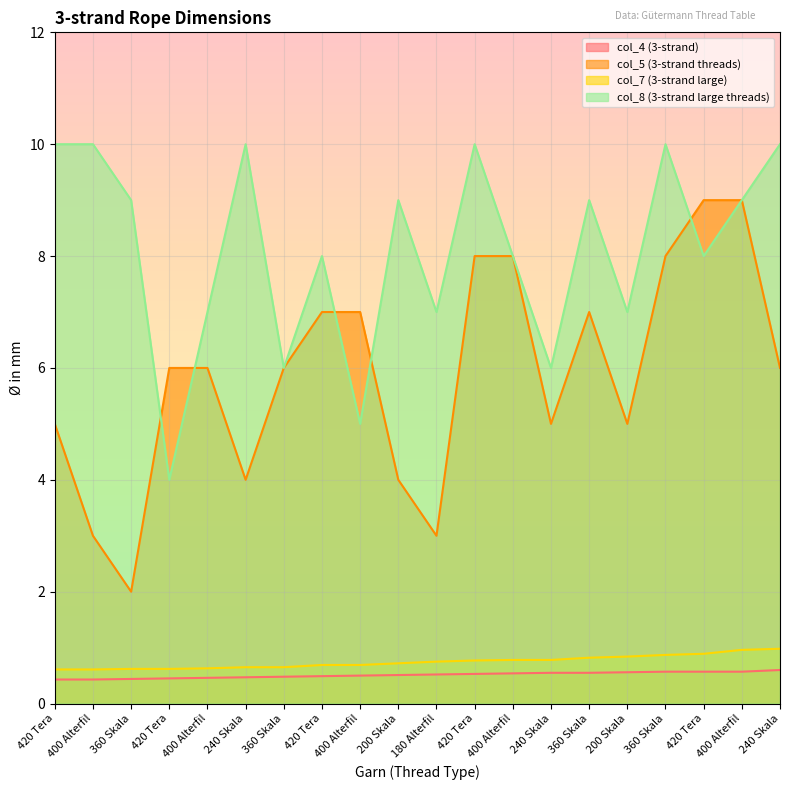

What is the total value across all series at 240 Skala?

15.1